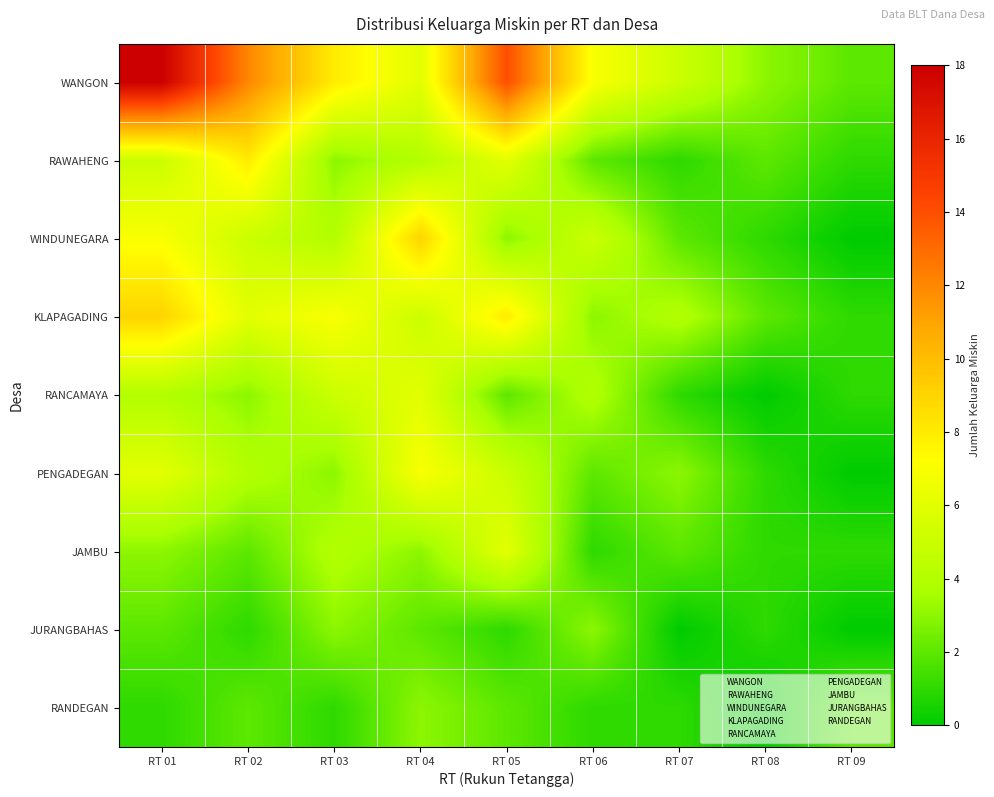

Between RT 05 and RT 06, which series saw the biggest shift?

WANGON